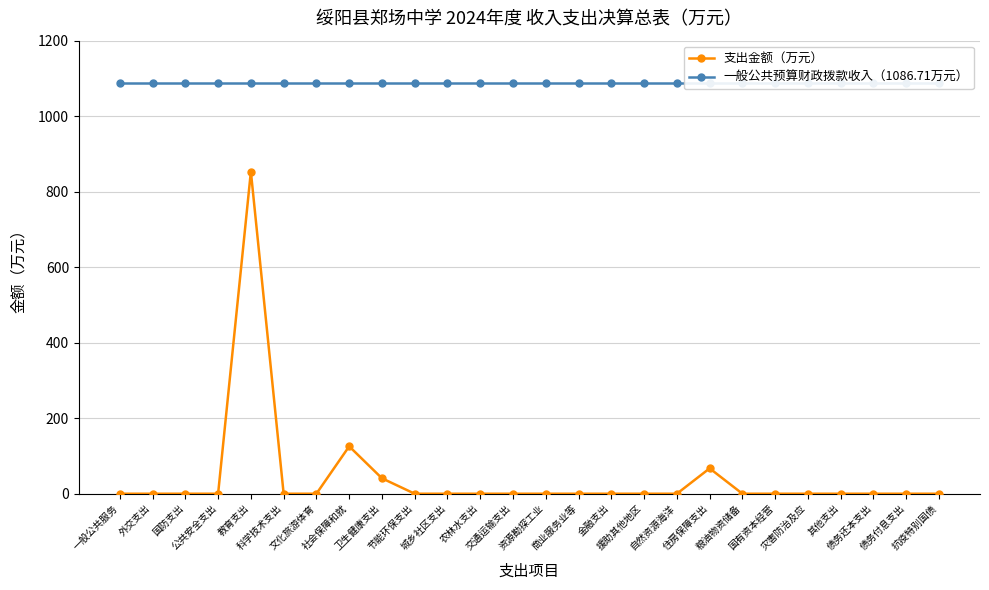

Is this an area chart (filled region under the line)?

No